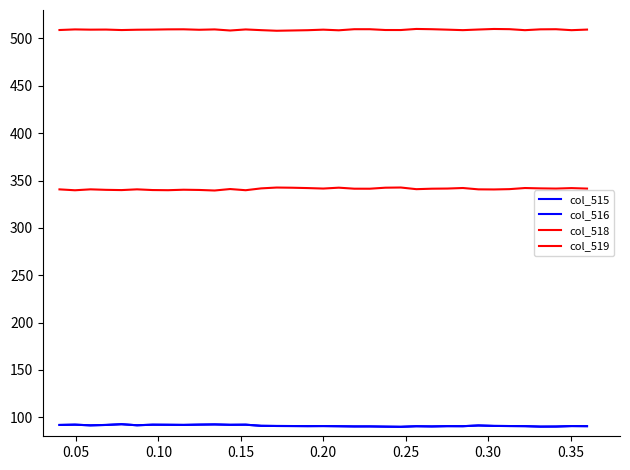

Does the chart have visible grid lines?

No